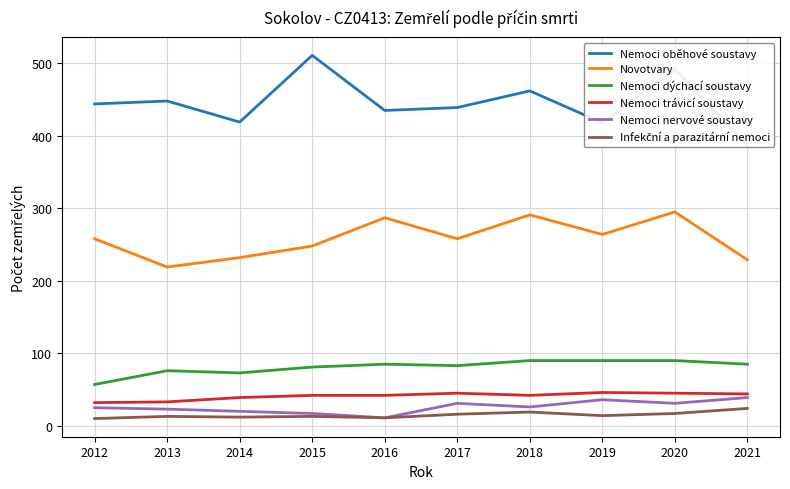

Is the value of Nemoci dýchací soustavy at 2020 greater than the value of Infekční a parazitární nemoci at 2012?

Yes